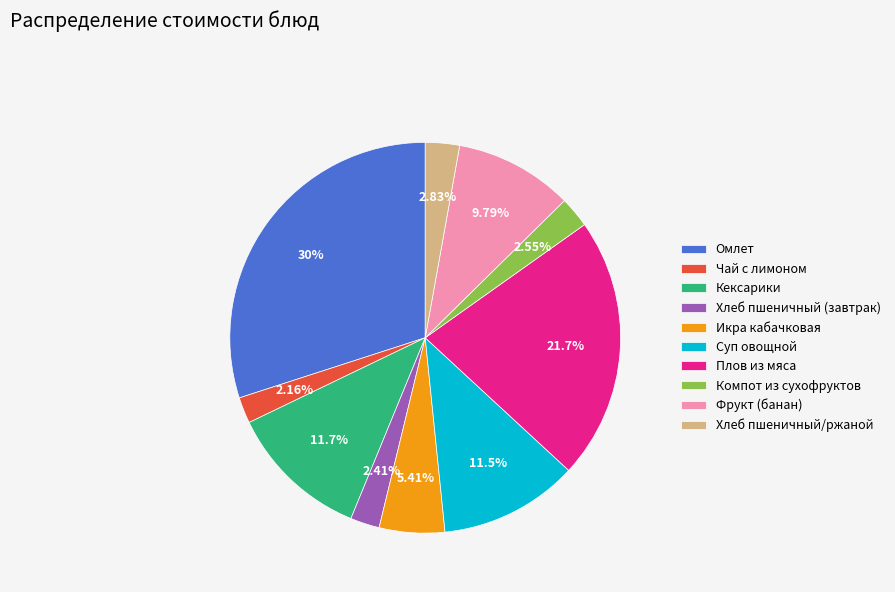

To the nearest percent, what is the average slice percentage?

10%